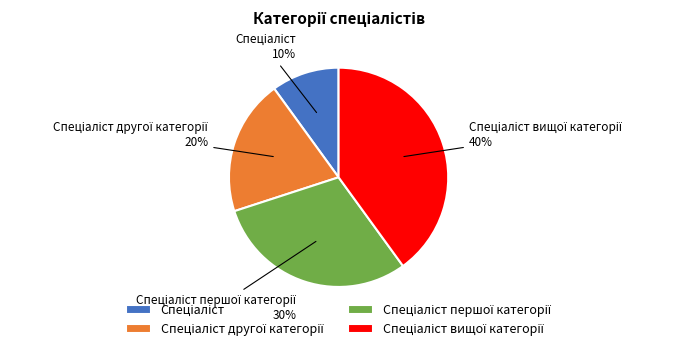

Does any single category account for the majority?

No